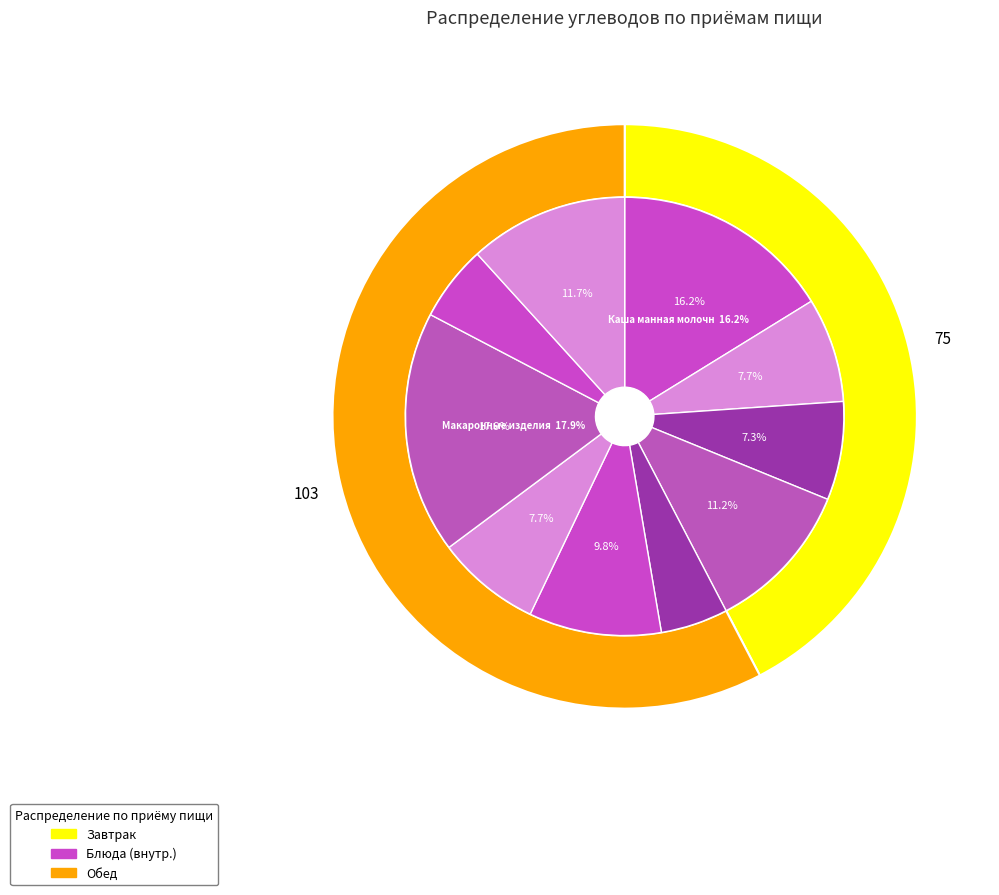

Count the number of slices in the pie.

10